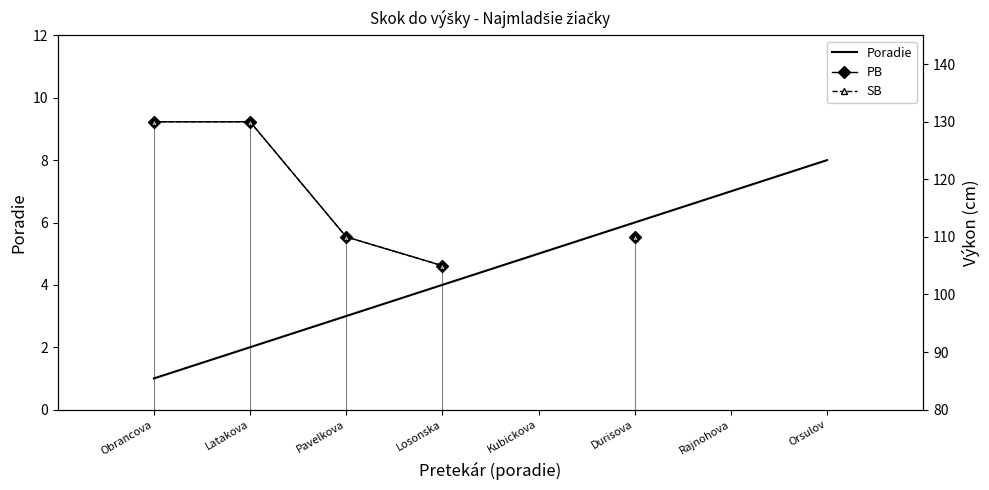

What is the difference between the Poradie values at Durisova and Kubickova?

1